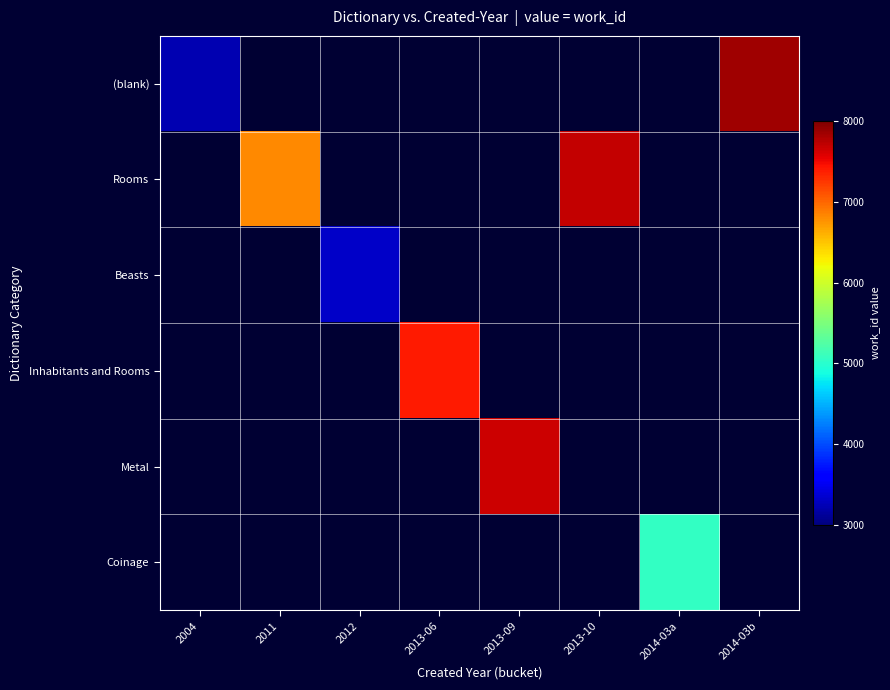

At how many categories does at least one series exceed 5576?

5